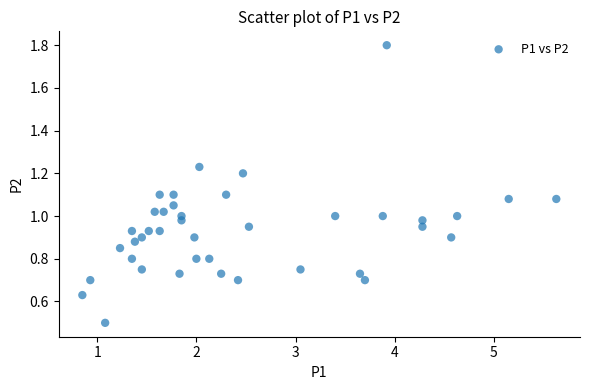

What is the range of X values (max minus min)?

4.8